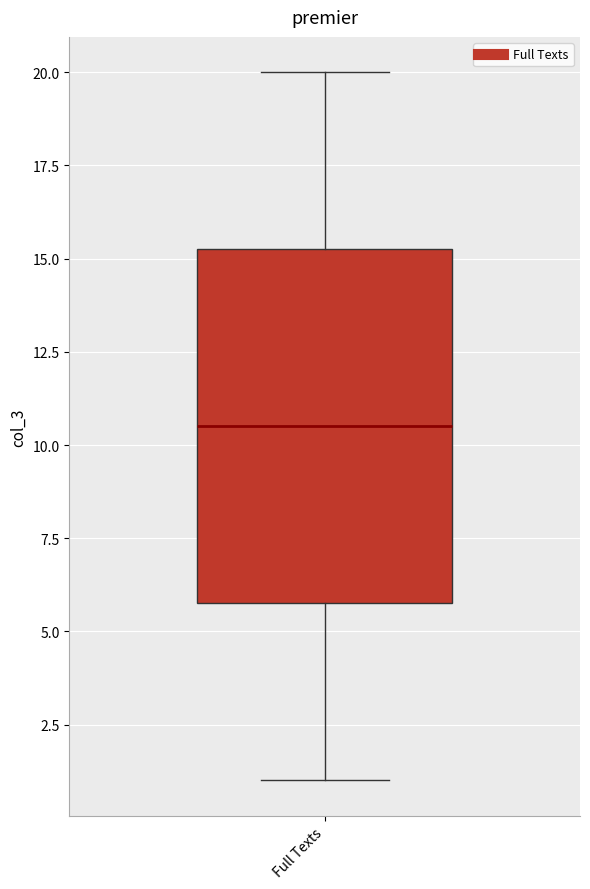

Transcribe this box plot: give where the median line is, the range the box spans, and where the two whiskers end, as read against the y-axis. The values are not printed on the chart, so give them approximately, as read against the axis.

median 10.5, box 6.0 to 15.5, whiskers 1.0 to 20.0